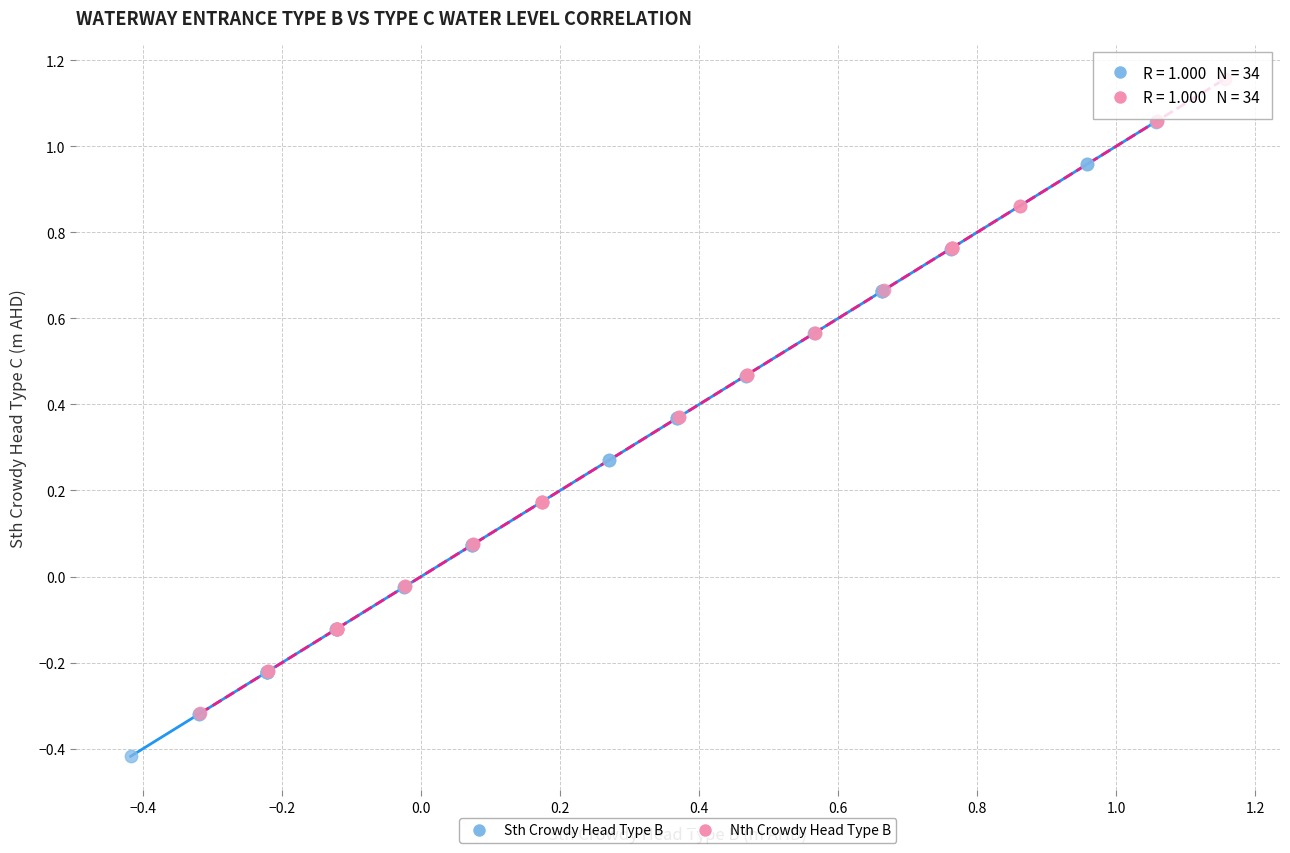

Which series contains the highest Y value?

Nth Crowdy Head Type B